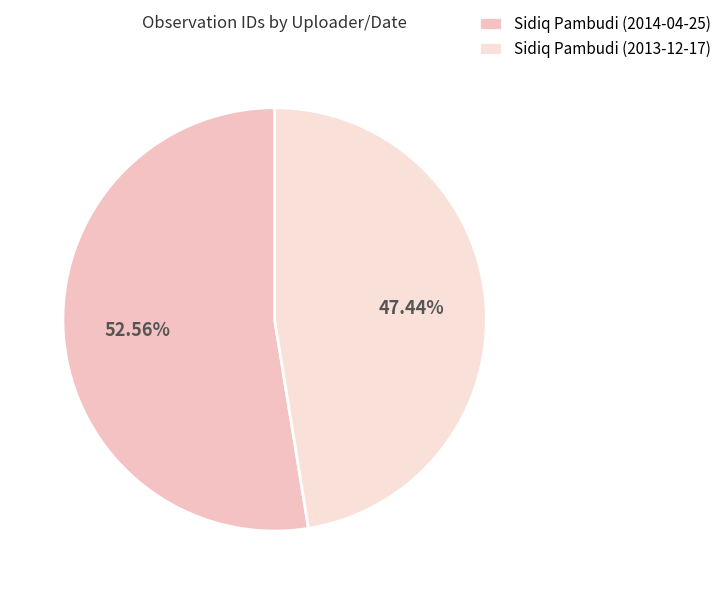

What percentage is NOT represented by Sidiq Pambudi (2014-04-25)?

47.4%